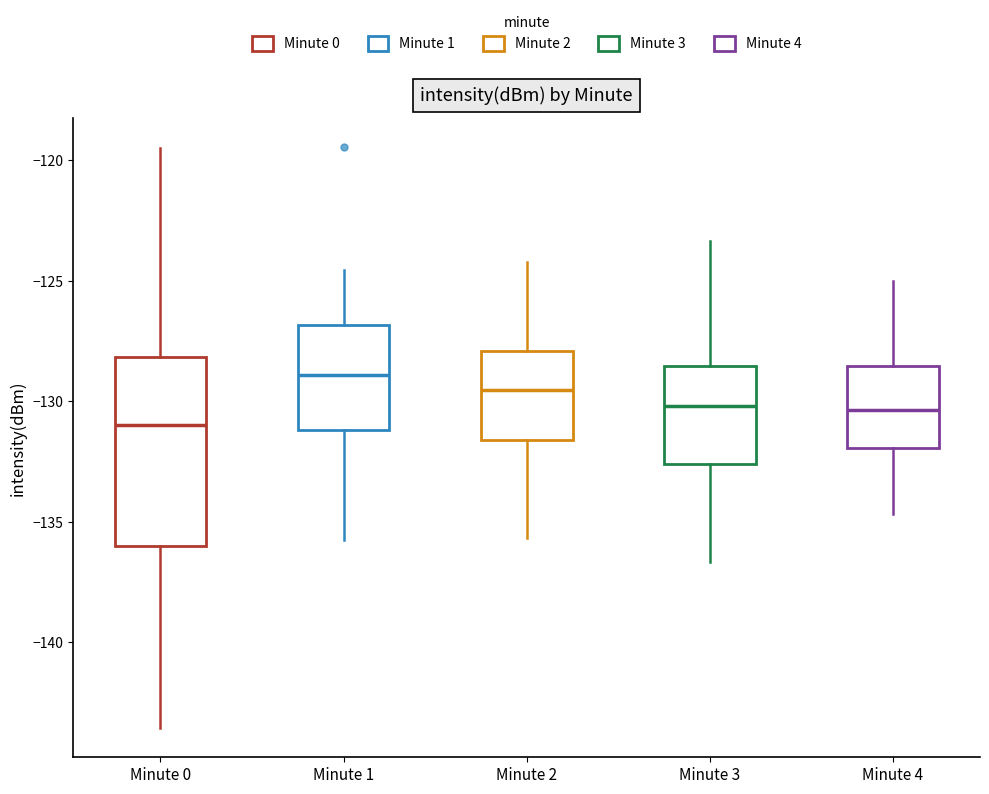

Reading left to right, transcribe this box plot: for each box, give where its median line is, the range the box spans, and where its two whiskers end, as read against the y-axis. The values are not printed on the chart, so give them approximately, as read against the axis.

Minute 0: median -131.0, box -136.0 to -128.0, whiskers -143.5 to -119.5
Minute 1: median -129.0, box -131.0 to -127.0, whiskers -136.0 to -124.5
Minute 2: median -129.5, box -131.5 to -128.0, whiskers -135.5 to -124.0
Minute 3: median -130.0, box -132.5 to -128.5, whiskers -136.5 to -123.5
Minute 4: median -130.5, box -132.0 to -128.5, whiskers -134.5 to -125.0